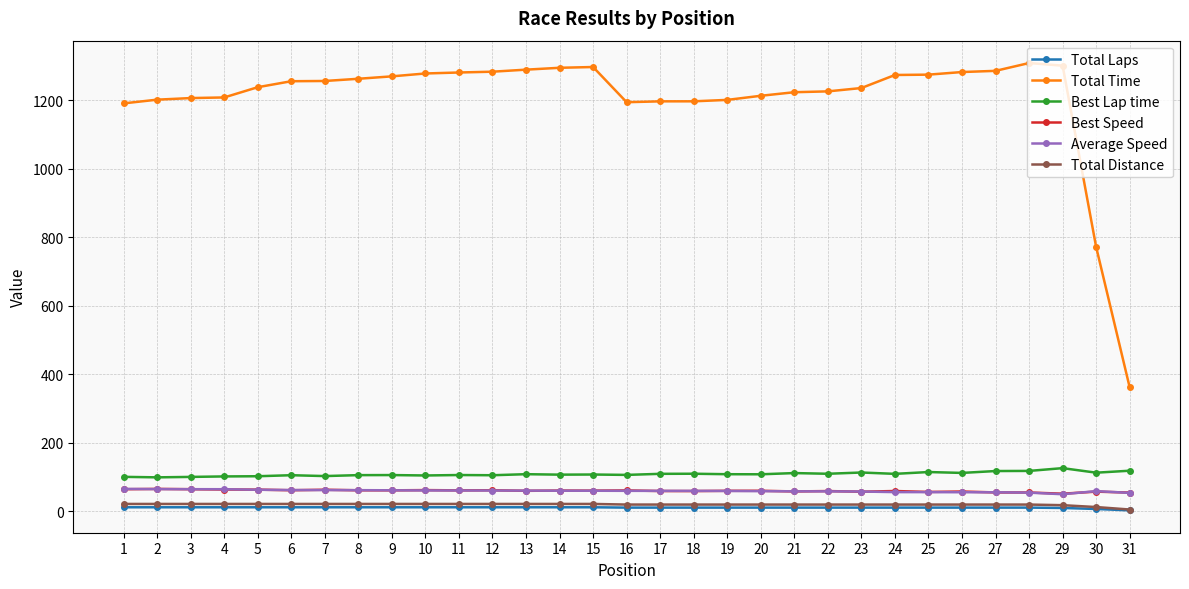

How many values in the Total Distance series exceed 19?

28